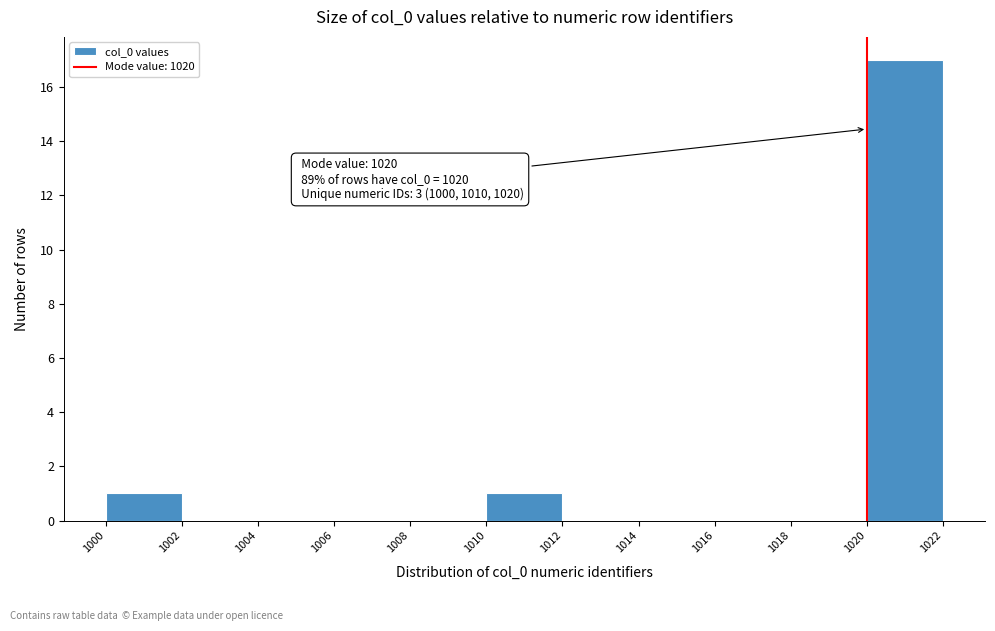

Which range on the x-axis has the tallest bar?

1020 to 1022